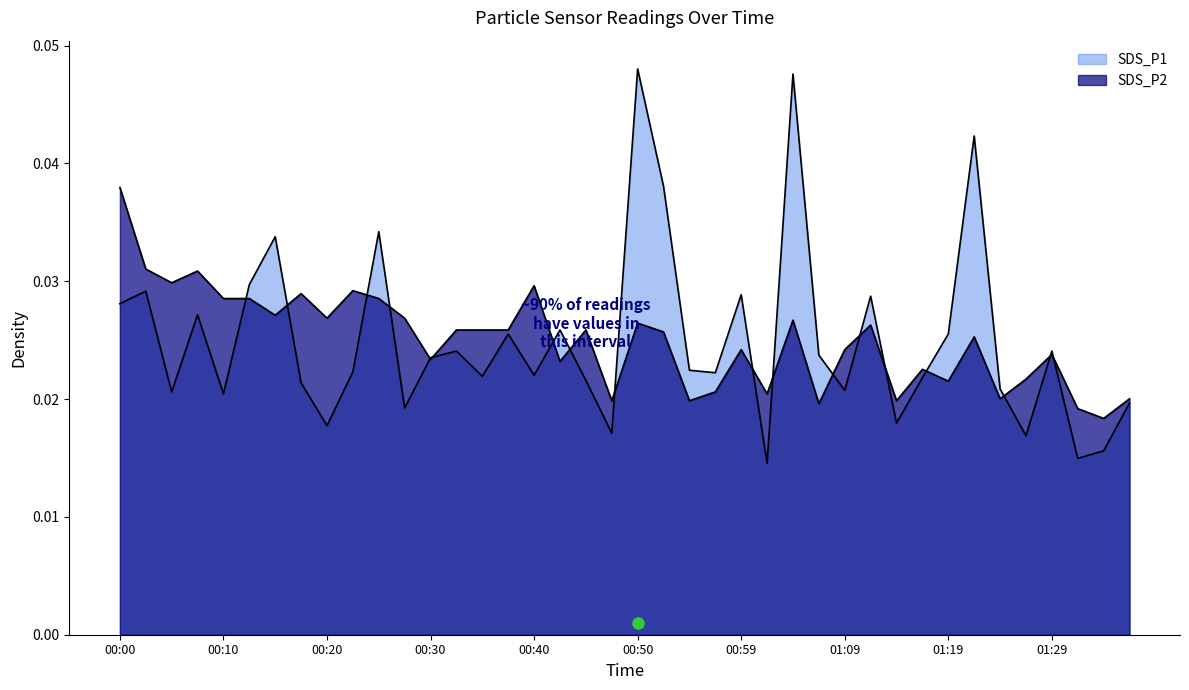

What is the total value across all series at 00:03?

0.1